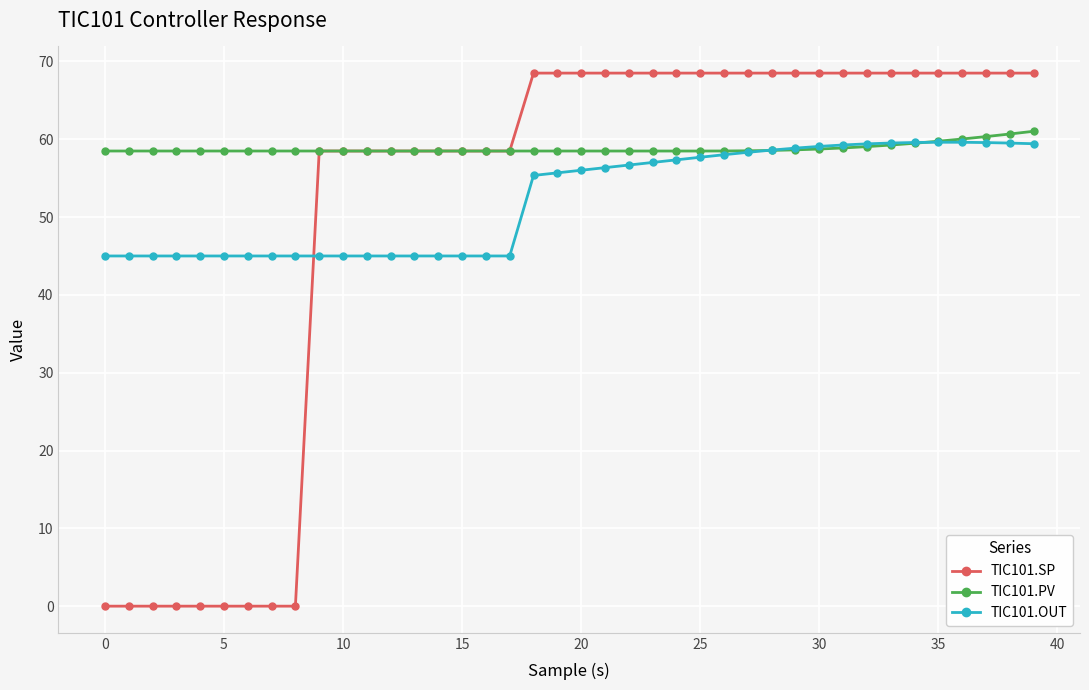

Count the number of data series in this chart.

3